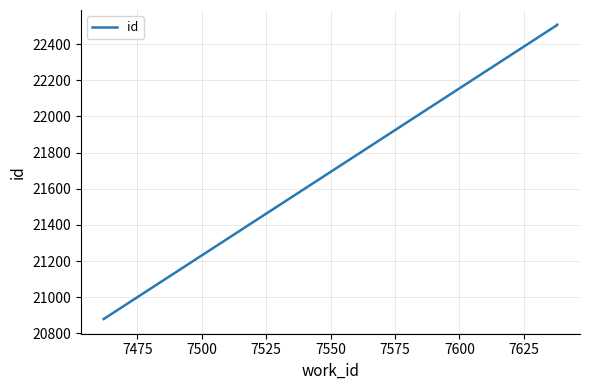

Count the number of values greater than 22506.

1